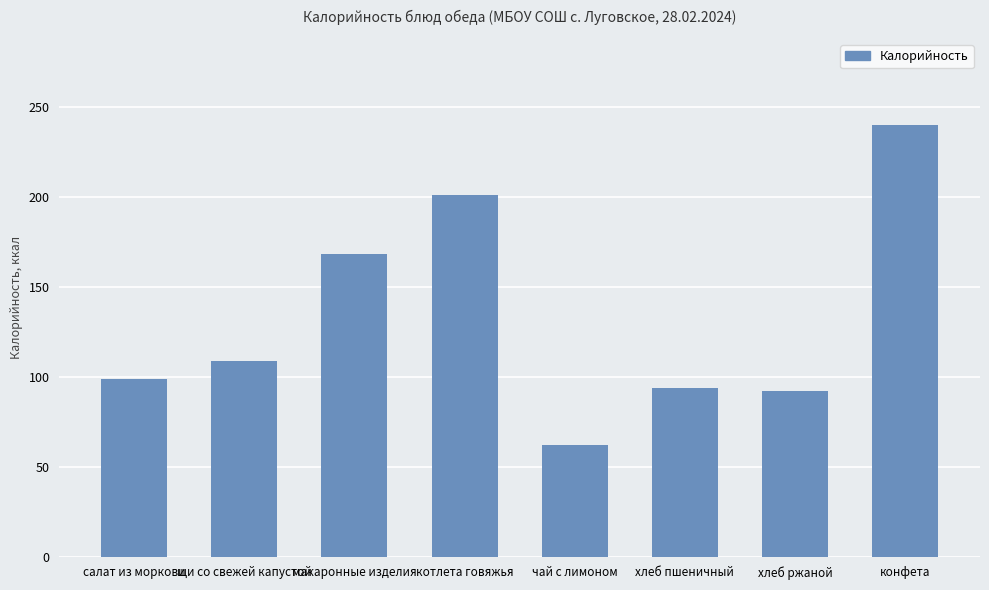

What is the value of the 3rd bar from the left?

168.4